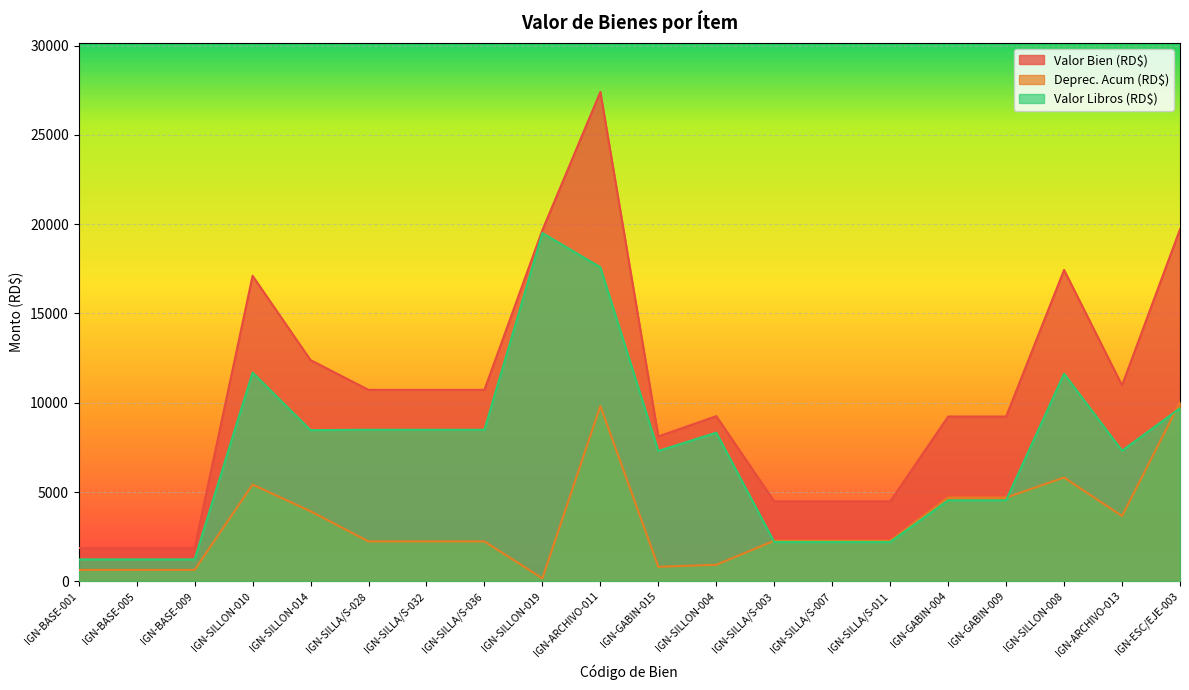

The value of Deprec. Acum (RD$) at IGN-SILLON-010 is 2535.1. True or false?

False